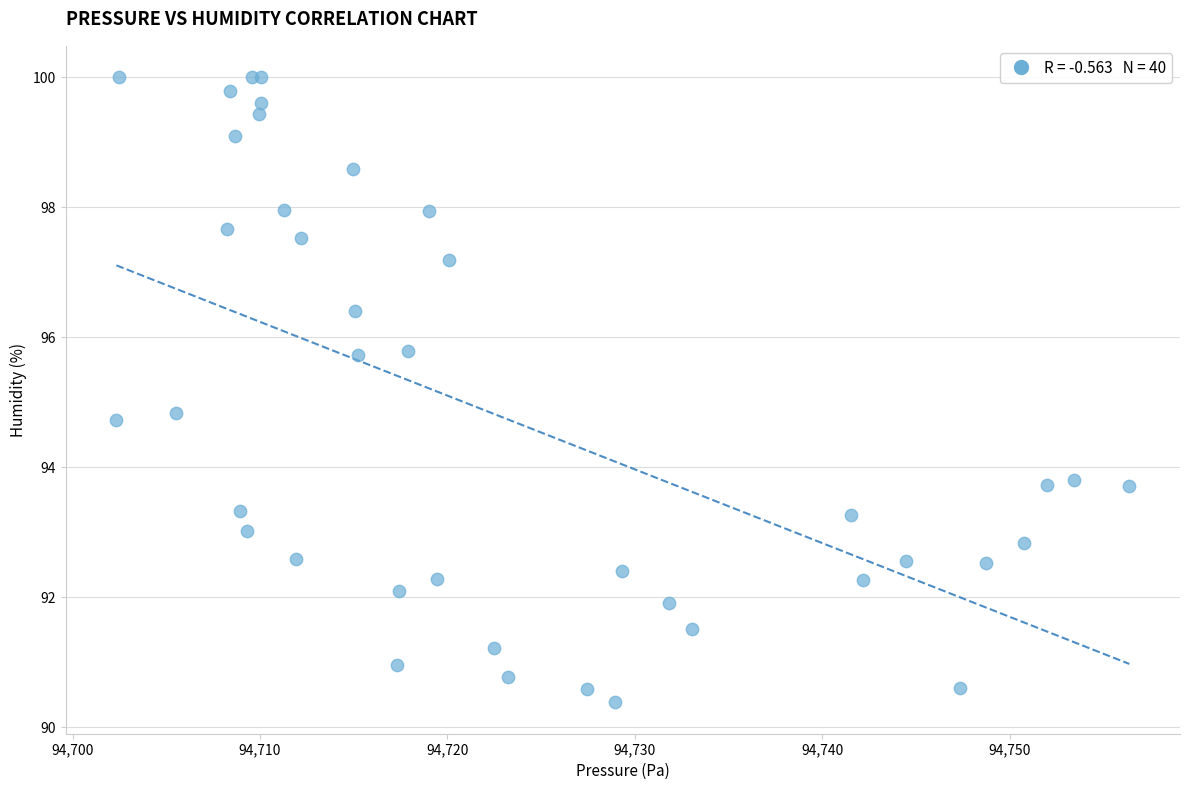

What Y value in the scatter plot is closest to 95?

94.8